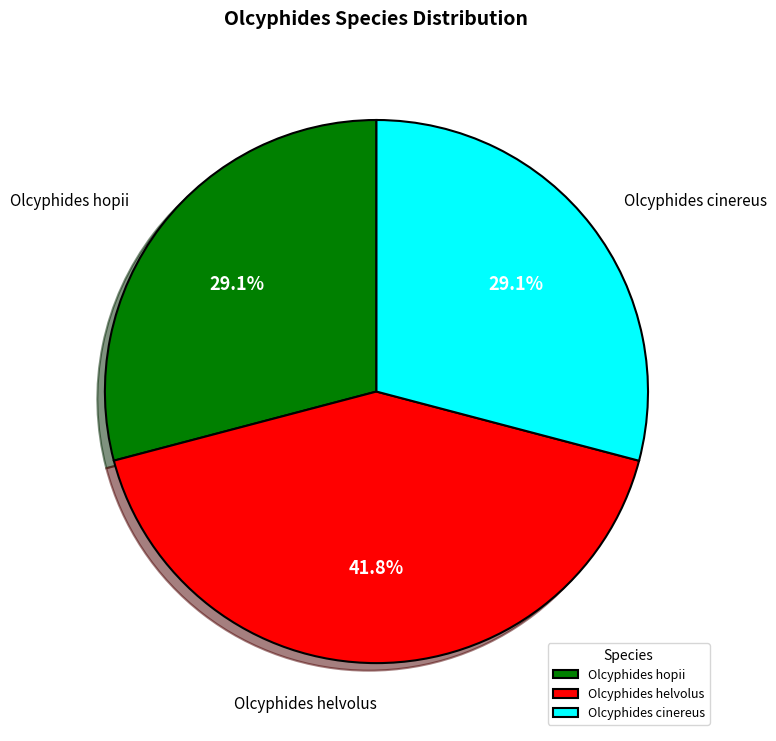

Do Olcyphides cinereus and Olcyphides hopii together represent more than half of the pie?

Yes